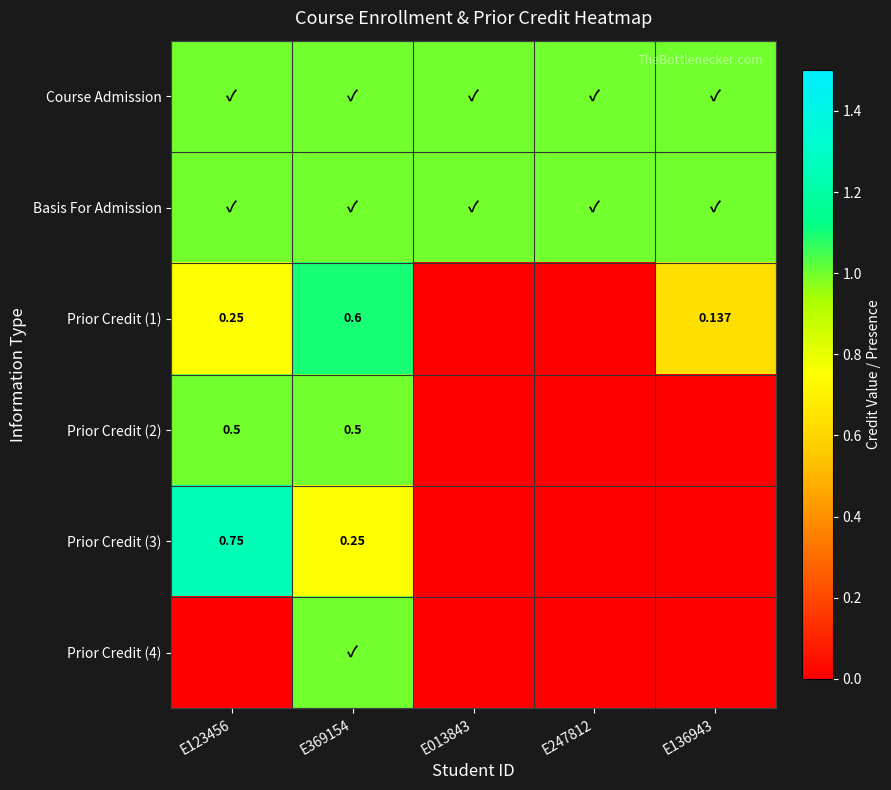

Is it true that Basis For Admission equals 1.6 at E123456?

False